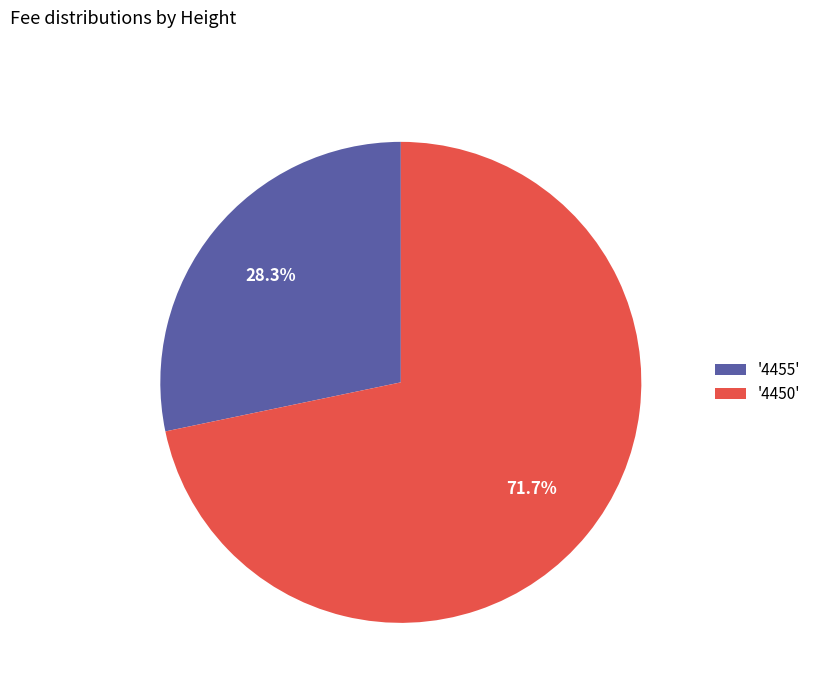

How many segments does this pie chart have?

2